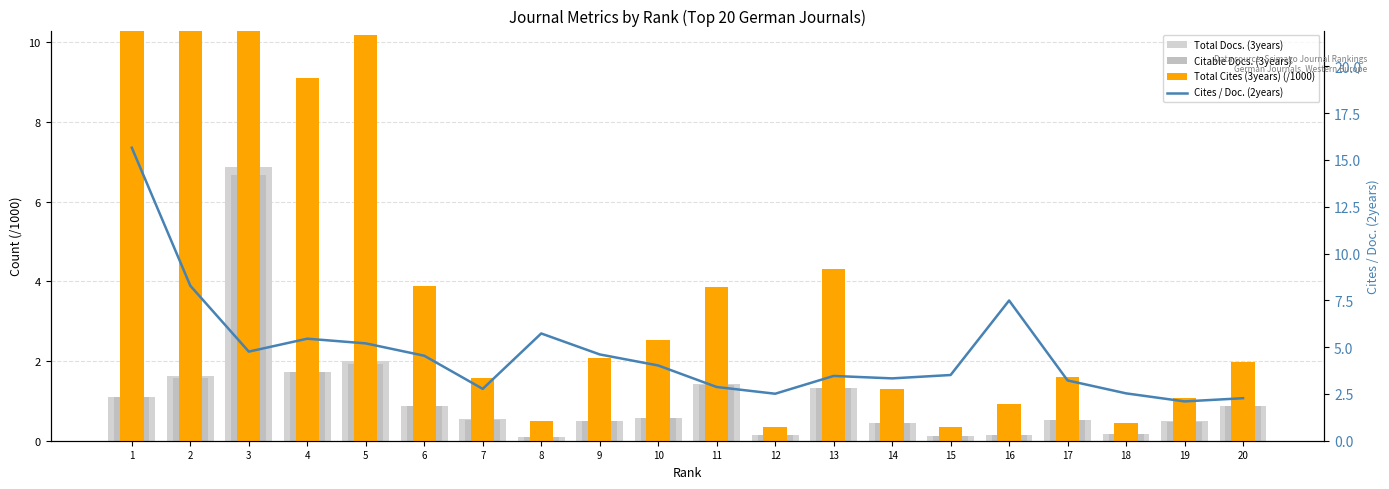

The Total Docs. (3years) series shows 0.3 at 18. True or false?

False